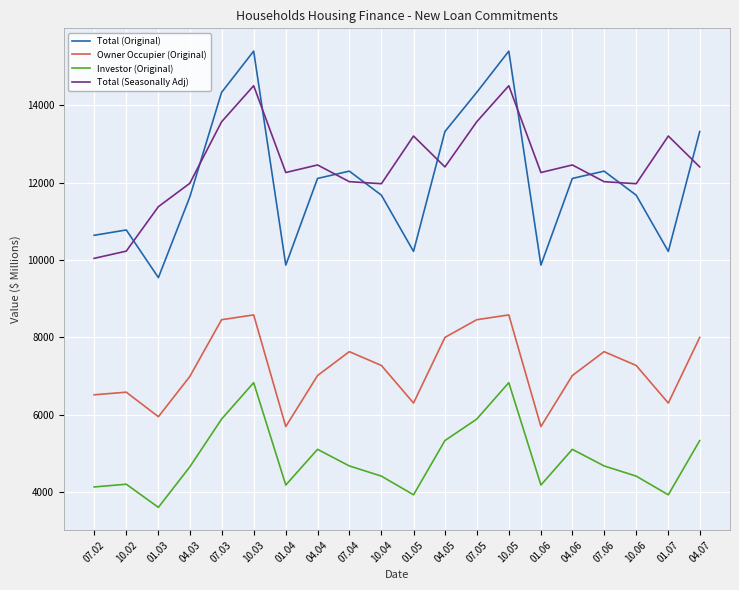

True or false: Total (Original) and Owner Occupier (Original) intersect in this chart.

False